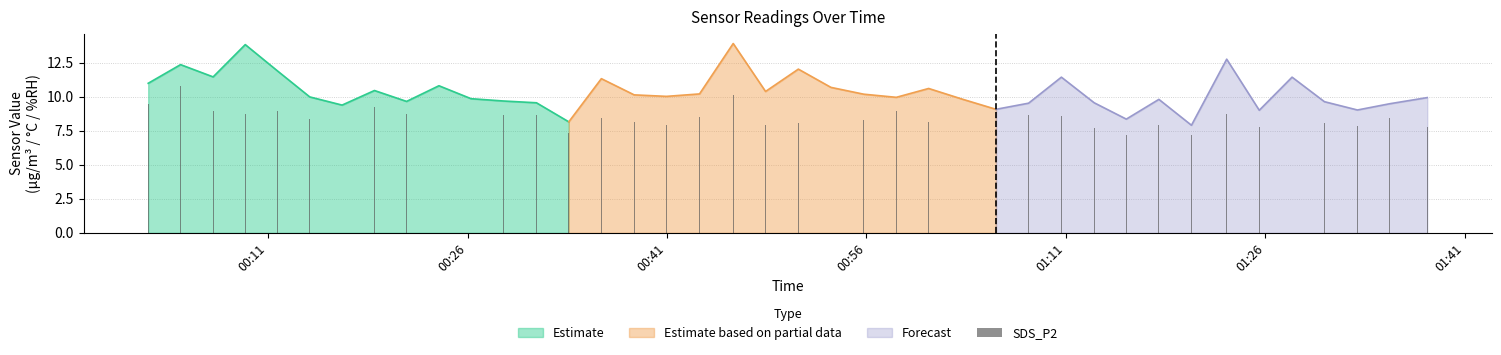

How many data points are above 8?

29